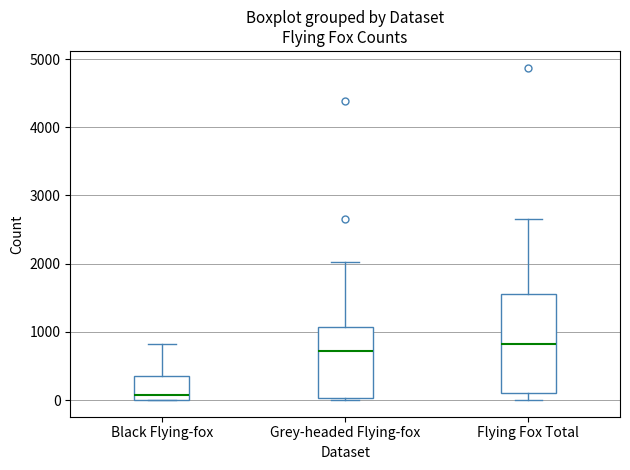

Reading left to right, read every box against the y-axis: the position of its median line, the range the box covers, and the ends of its whiskers. The values are not printed on the chart, so give them approximately, as read against the axis.

Black Flying-fox: median 100, box 0 to 400, whiskers 0 to 800
Grey-headed Flying-fox: median 700, box 0 to 1100, whiskers 0 (just below the box's lower edge) to 2000
Flying Fox Total: median 800, box 100 to 1600, whiskers 0 to 2600